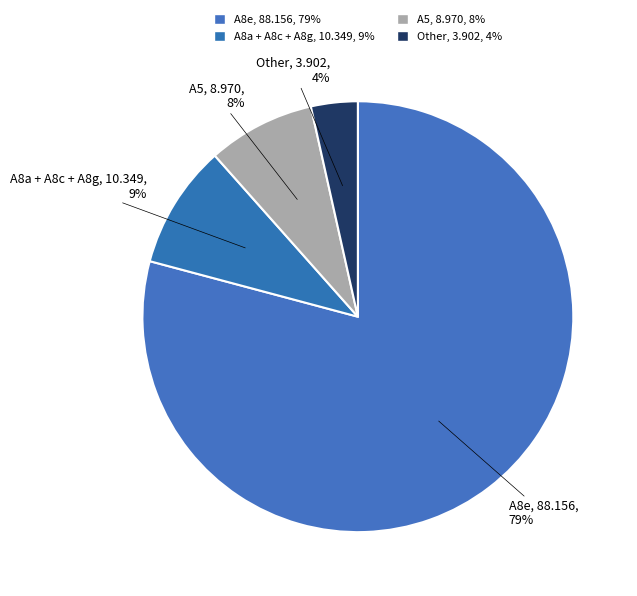

The A8e slice represents 79% of the pie. True or false?

True